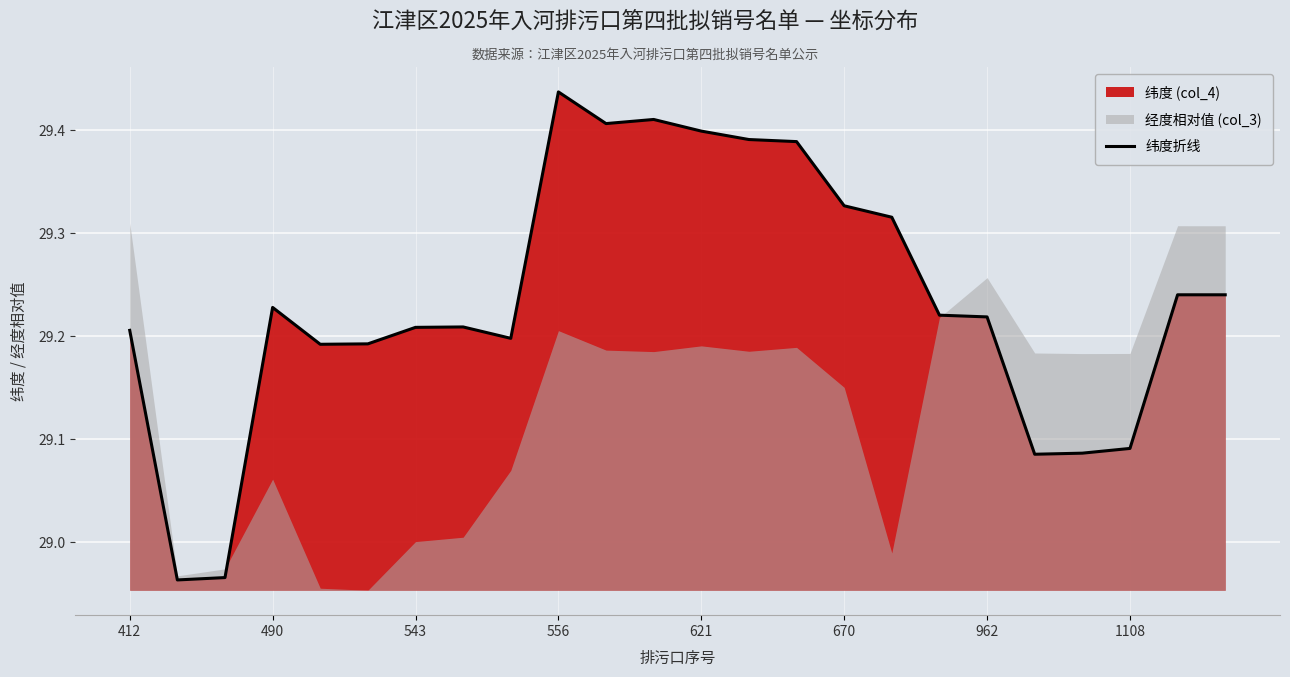

Between 10 and 17, which is larger?

10